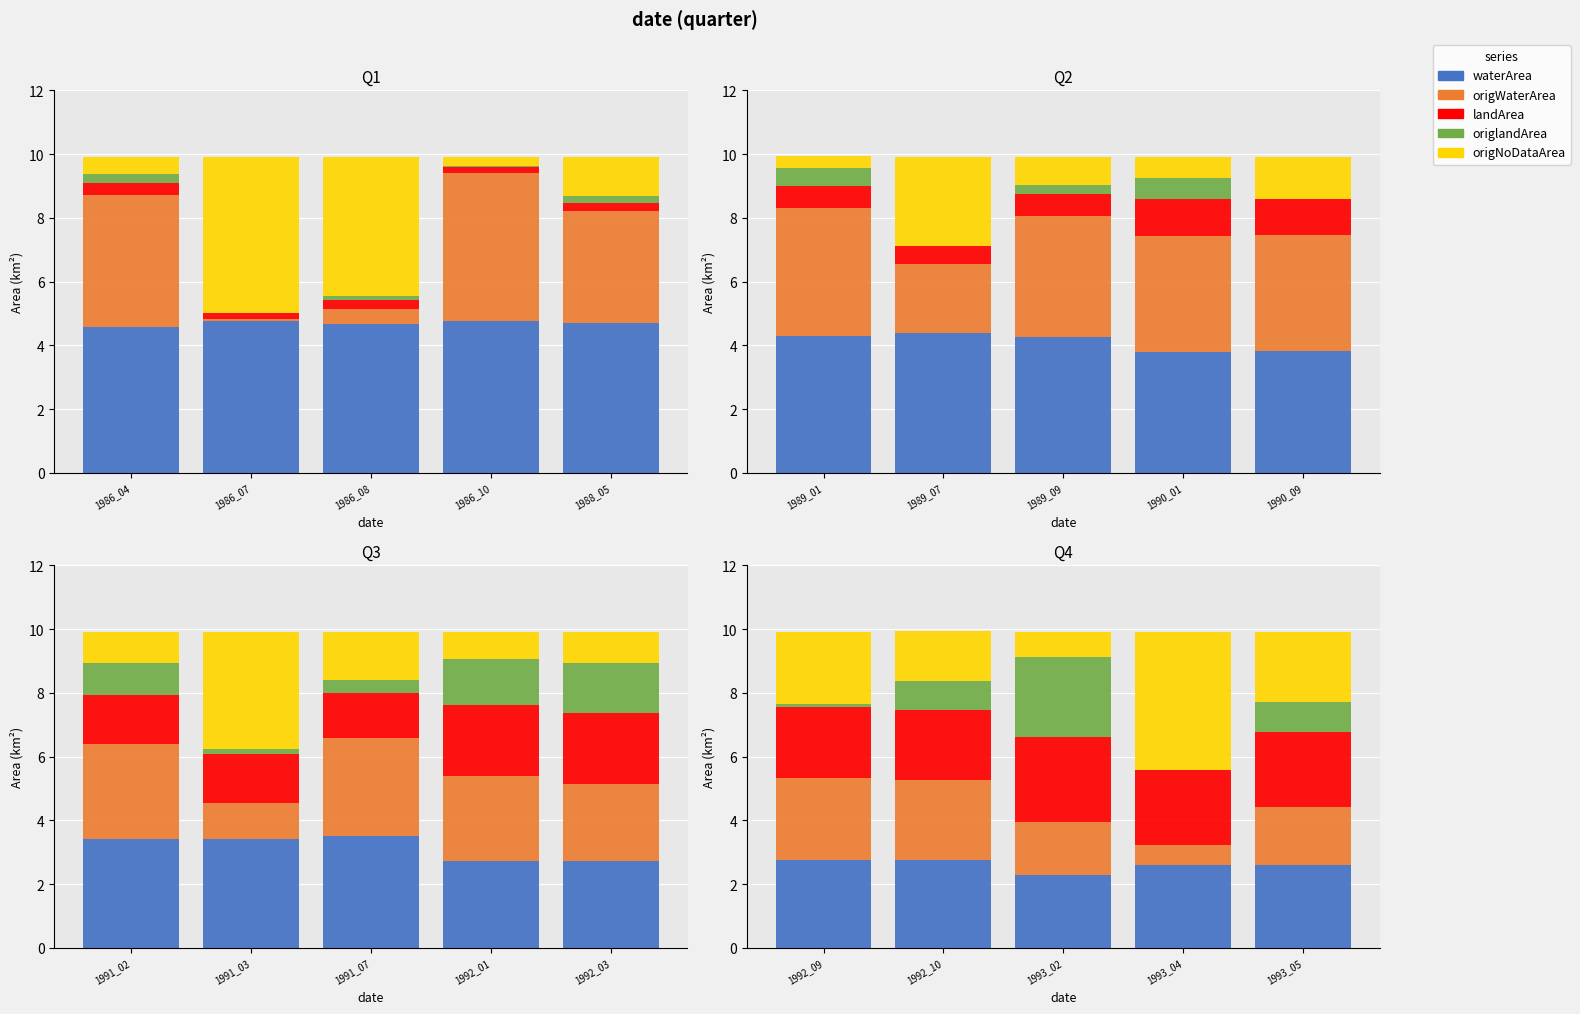

Which series has the widest spread of values?

origNoDataArea